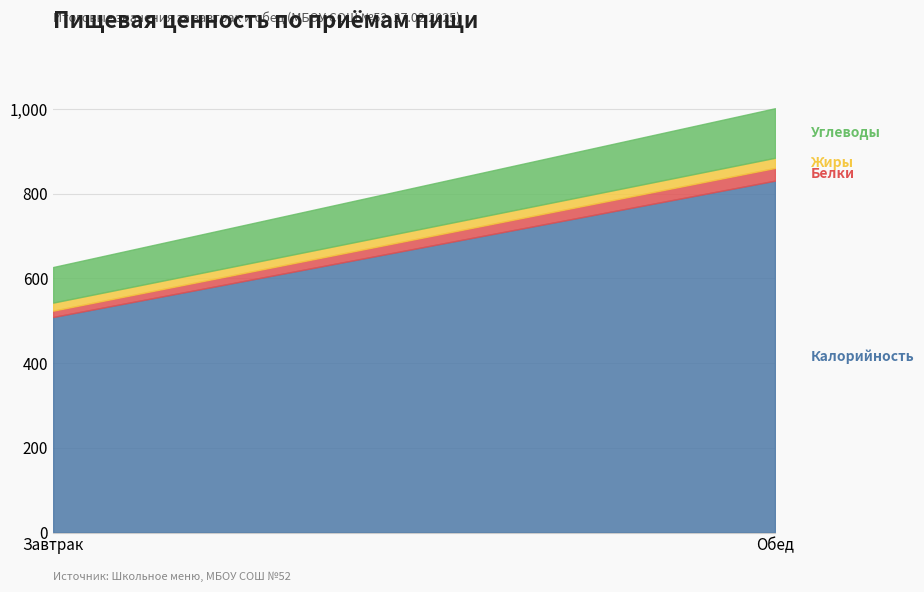

What is the highest value of the Жиры series?

24